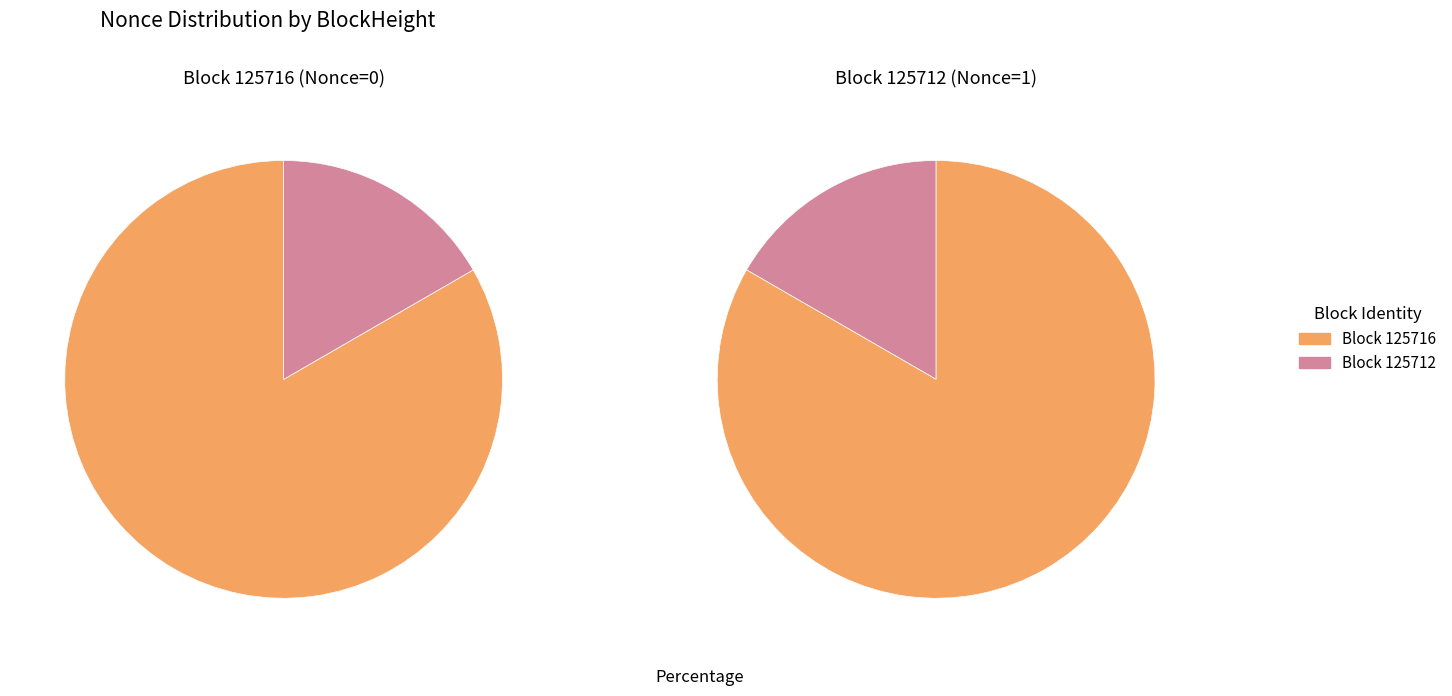

At 125712, list the series in order from largest to smallest.

BlockHeight 125716, BlockHeight 125712